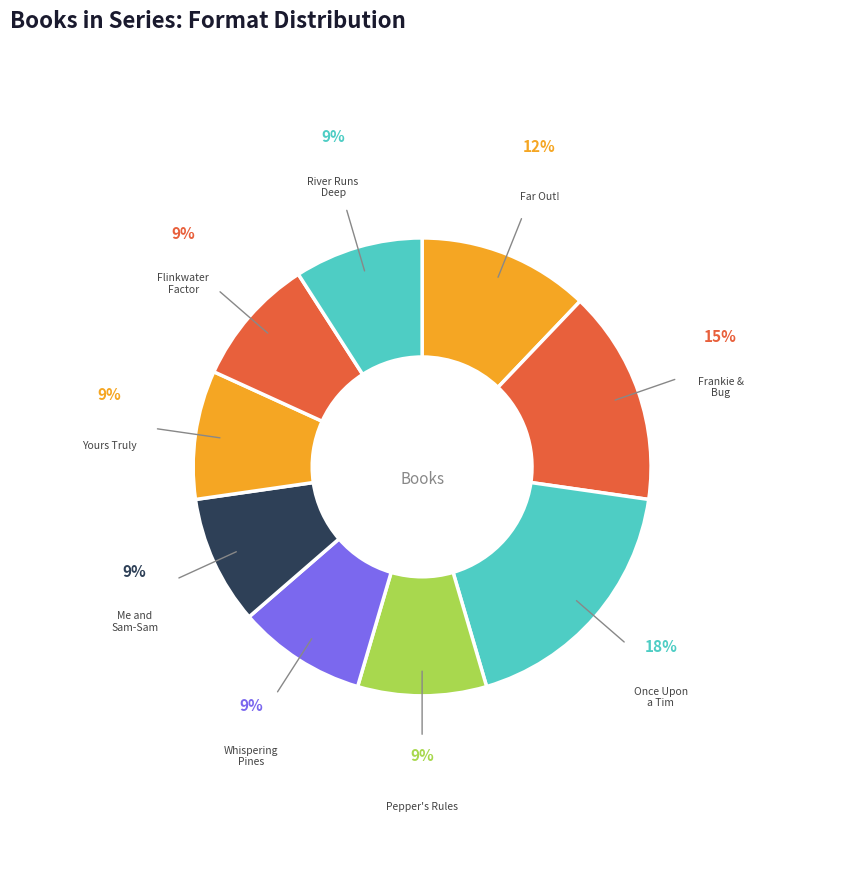

What percentage is the Flinkwater Factor slice, to the nearest percent?

9%